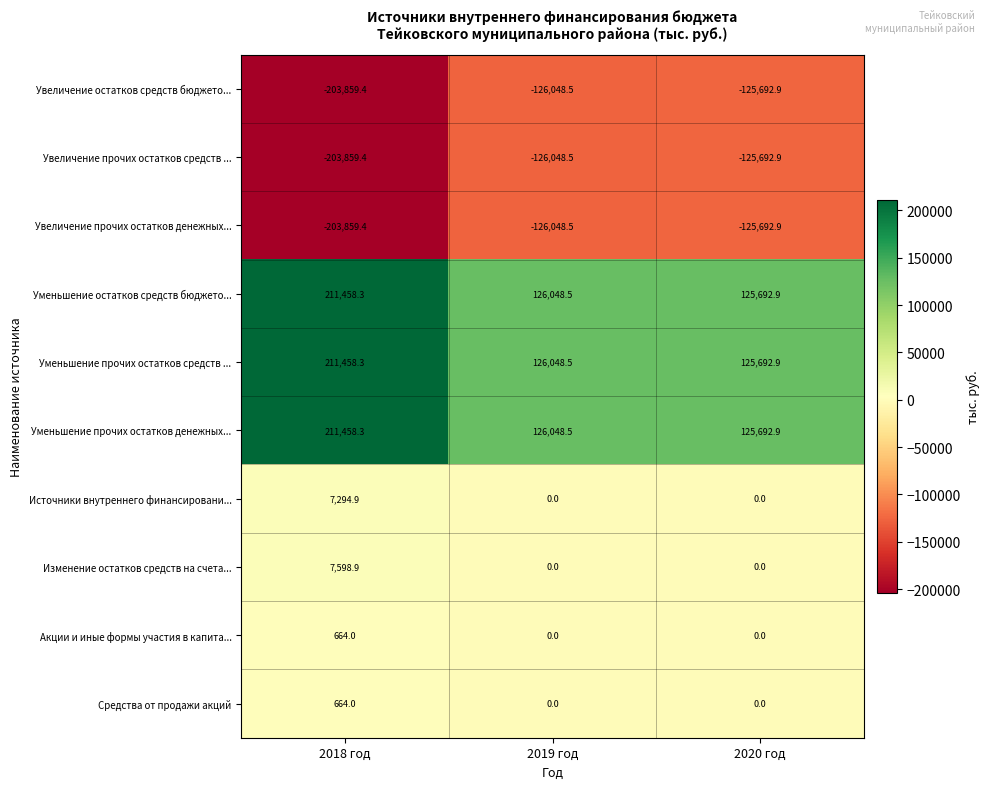

What is the highest value of the Уменьшение прочих остатков денежных... series?

211458.3